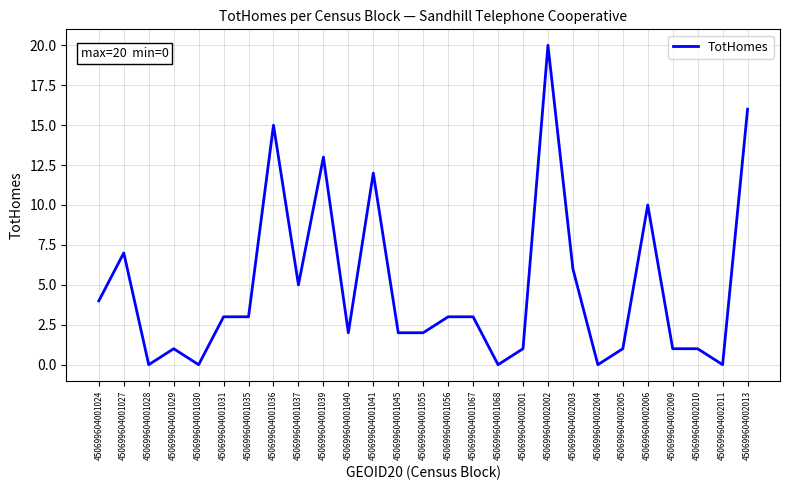

Does the chart display data point markers on the line(s)?

No